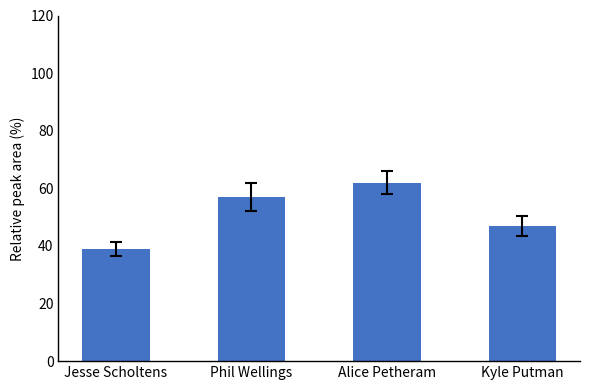

What is the change in value from Phil Wellings to Kyle Putman?

-10